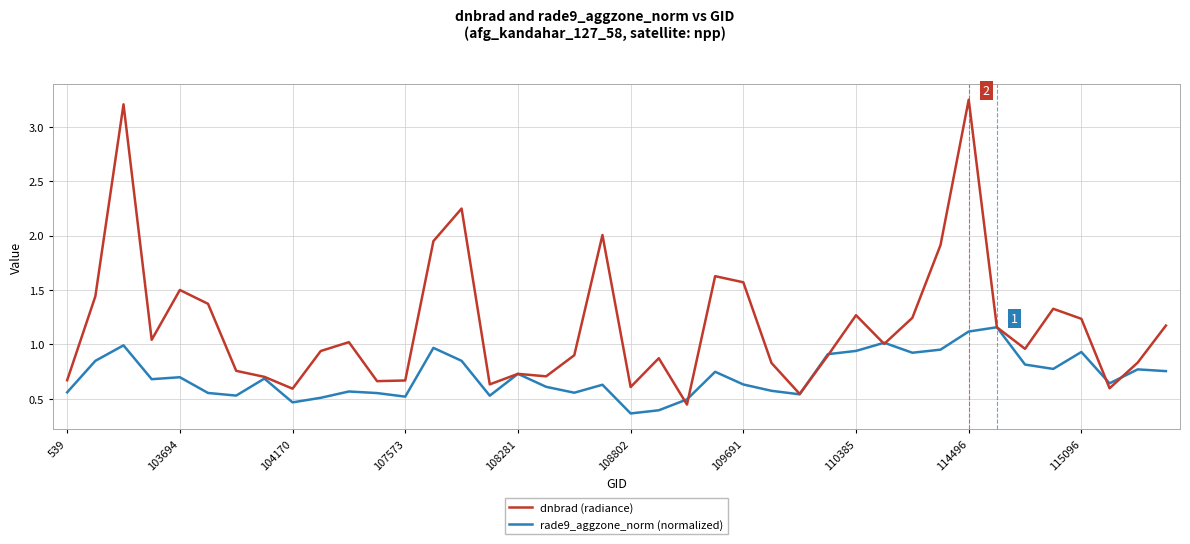

Reading left to right, extract all data points from this chart.

rade9_aggzone_norm: 0.6	0.8	1.0	0.7	0.7	0.6	0.5	0.7	0.5	0.5	0.6	0.6	0.5	1.0	0.8	0.5	0.7	0.6	0.6	0.6	0.4	0.4	0.5	0.7	0.6	0.6	0.5	0.9	0.9	1.0	0.9	1.0	1.1	1.2	0.8	0.8	0.9	0.6	0.8	0.8
dnbrad: 0.7	1.4	3.2	1.0	1.5	1.4	0.8	0.7	0.6	0.9	1.0	0.7	0.7	1.9	2.2	0.6	0.7	0.7	0.9	2.0	0.6	0.9	0.4	1.6	1.6	0.8	0.5	0.9	1.3	1.0	1.2	1.9	3.2	1.2	1.0	1.3	1.2	0.6	0.8	1.2